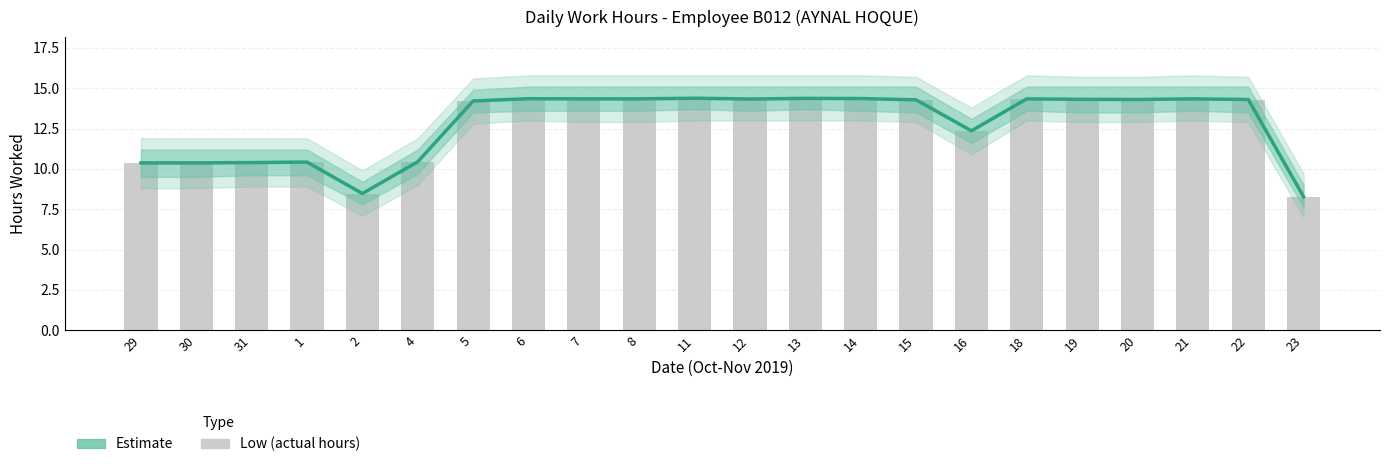

True or false: the data shows 14.3 at 12.

True